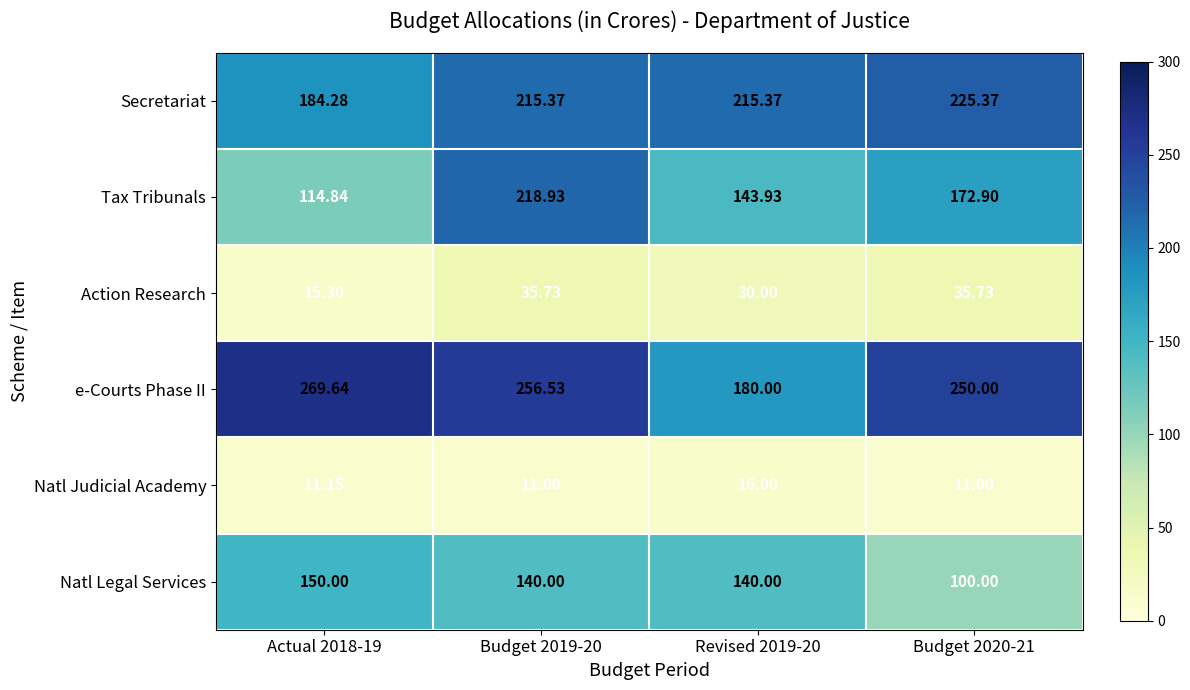

Which series changed the most between Actual 2018-19 and Budget 2020-21?

Tax Tribunals